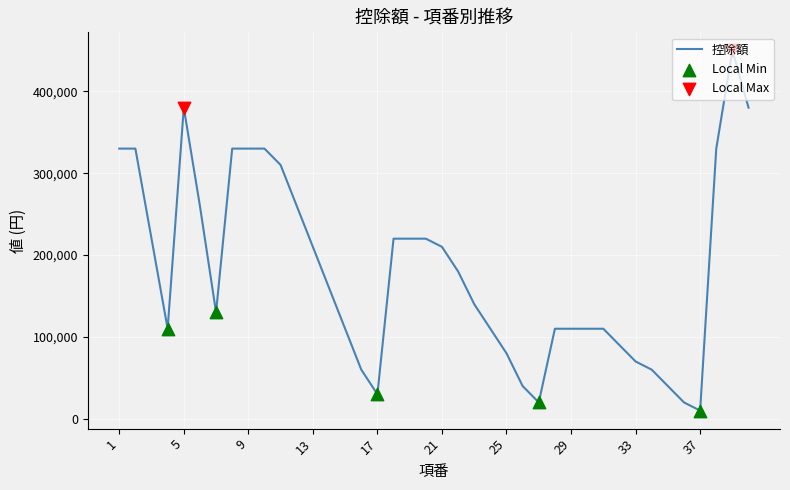

What is the minimum value shown in the chart?

10000